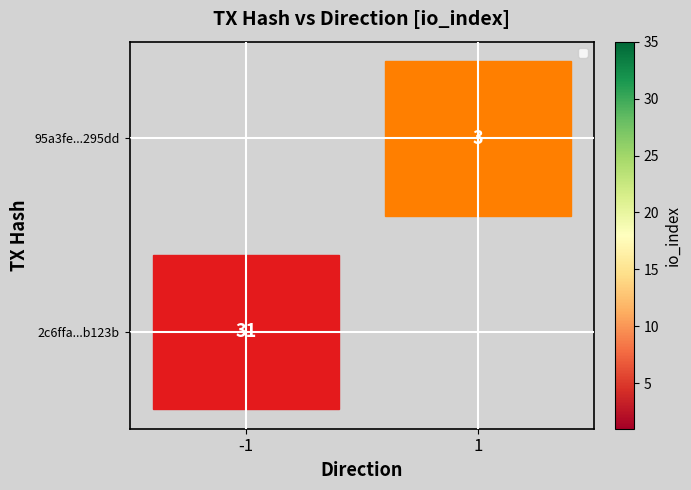

The value of 95a3fe...295dd at 1 is 3. True or false?

True